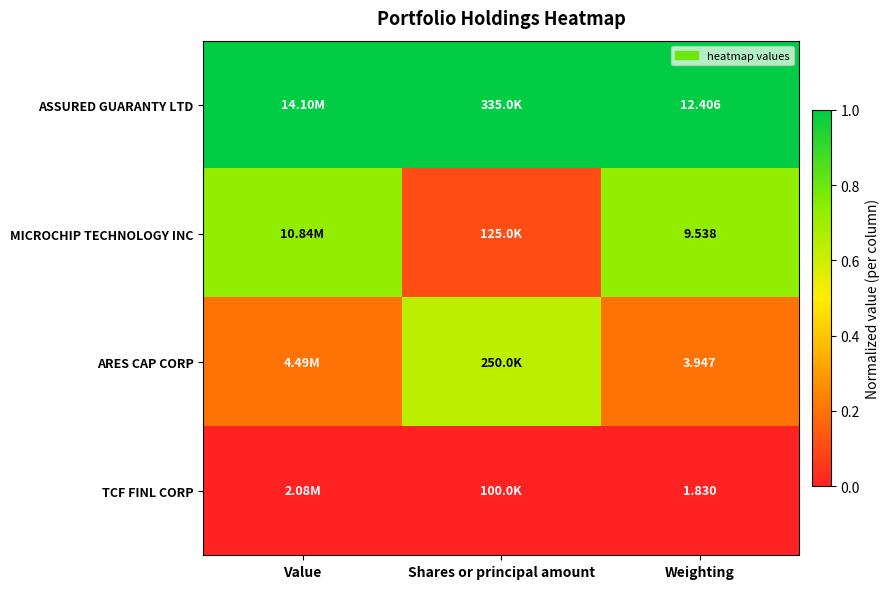

At Weighting, list the series in order from smallest to largest.

TCF FINL CORP, ARES CAP CORP, MICROCHIP TECHNOLOGY INC, ASSURED GUARANTY LTD